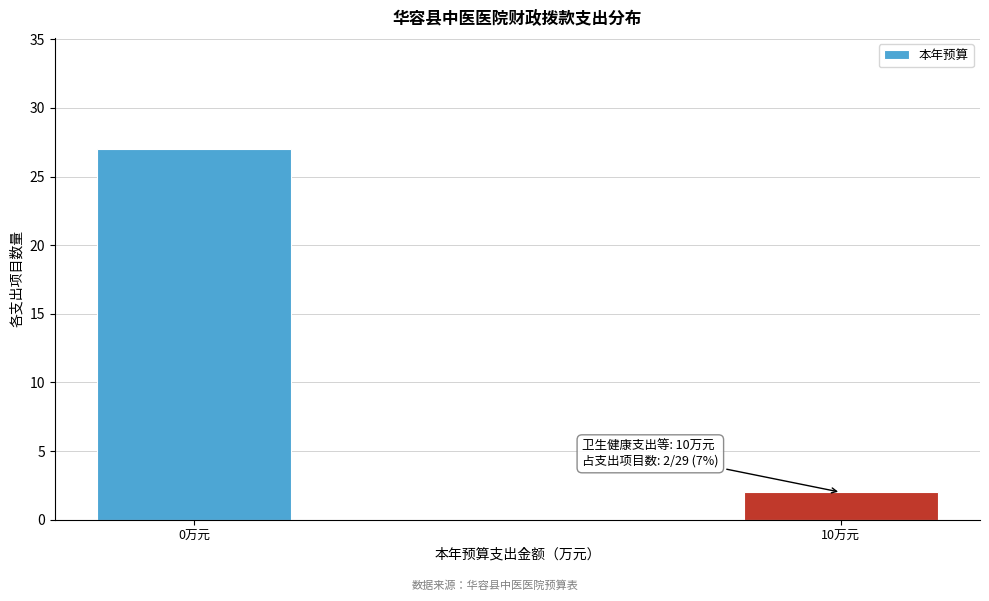

Reading left to right, list all the values displayed in this chart.

0万元=27	10万元=2